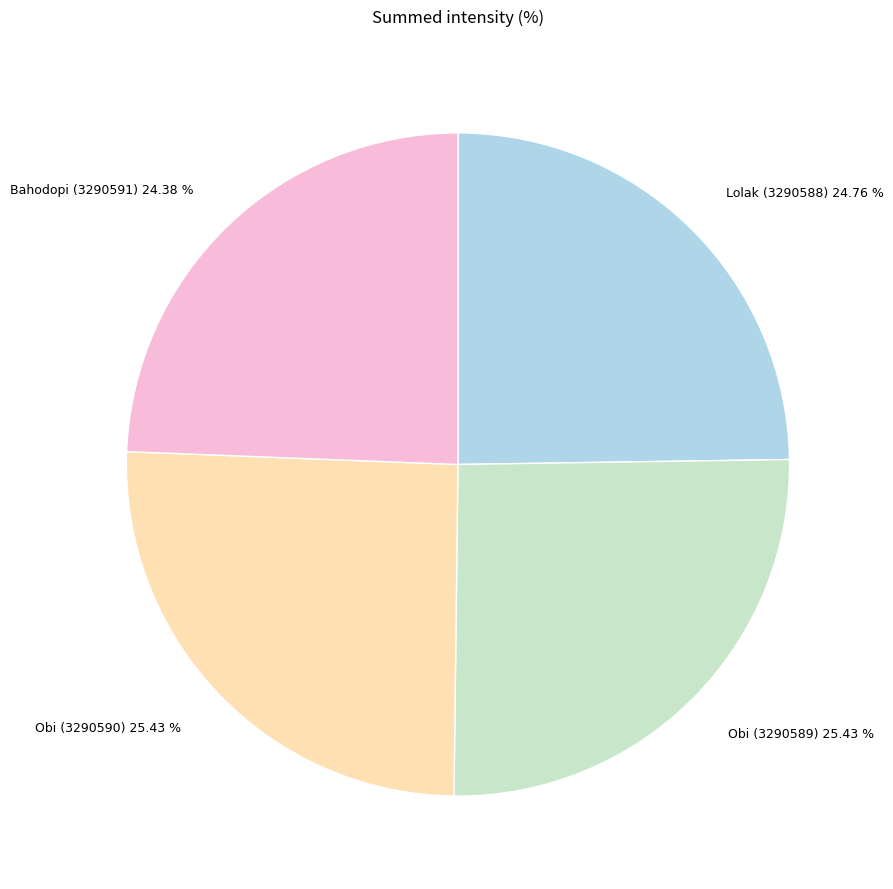

To the nearest percent, what is the difference between the largest and smallest slice percentages?

1%